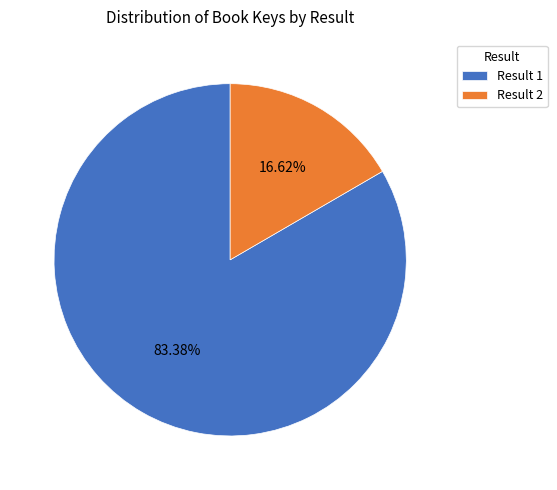

Which slice represents more than half of the pie?

Result 1